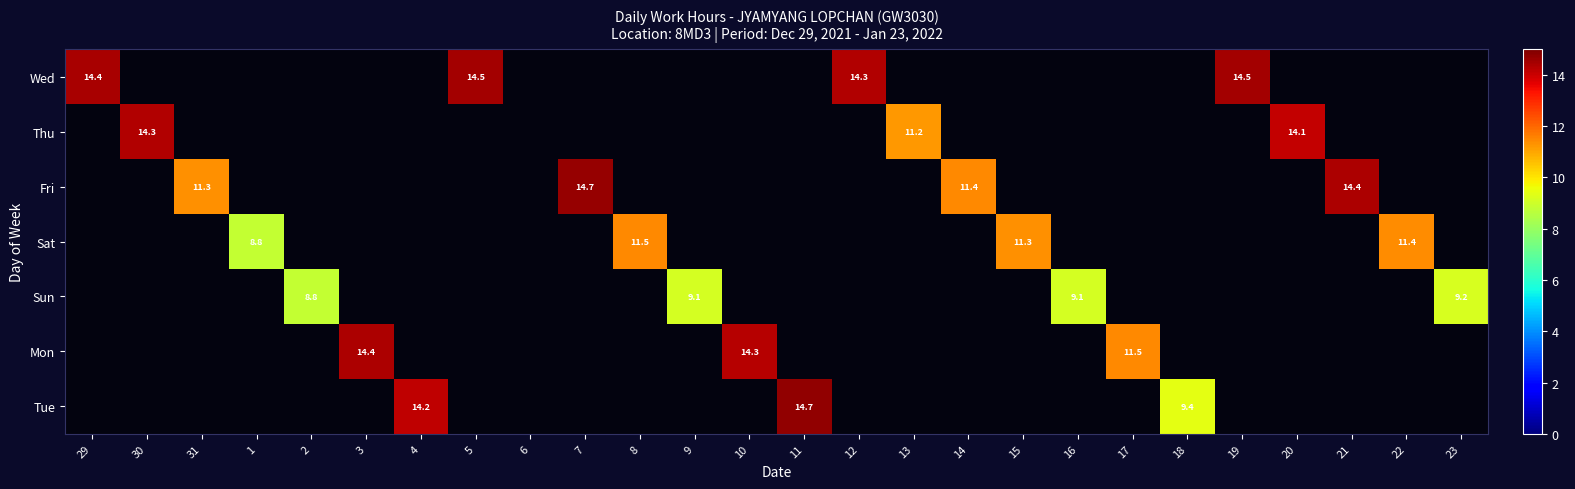

What is the average value of the Fri series?

2.0